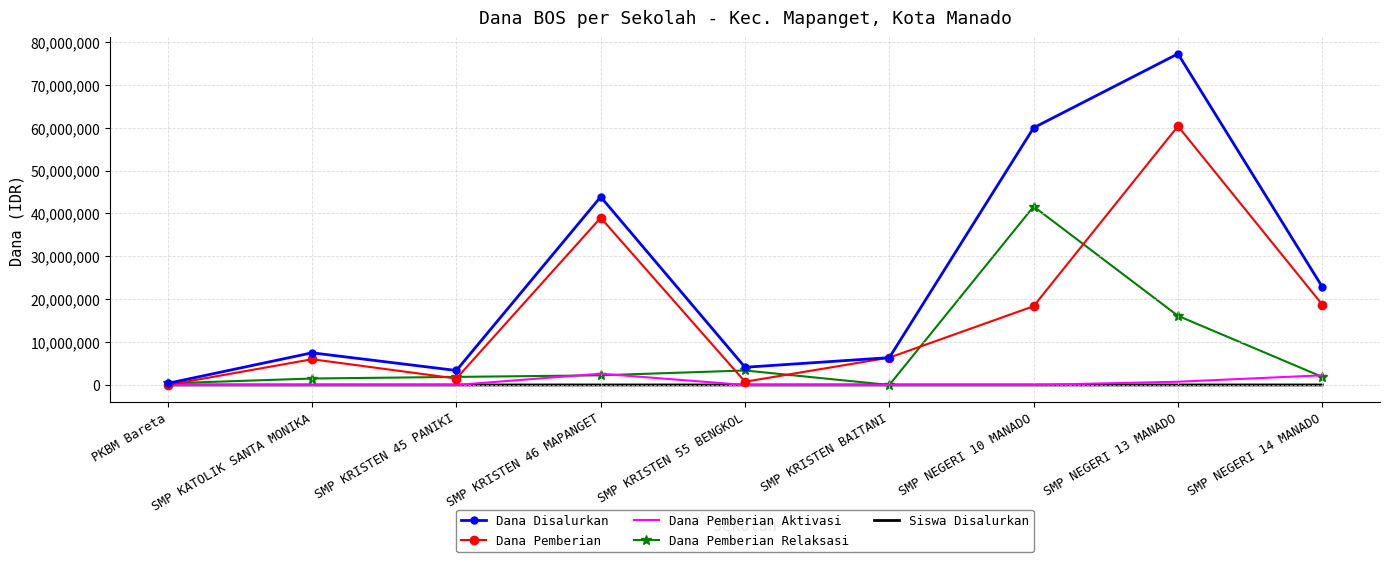

Is it true that Dana Pemberian equals 9021641 at SMP KRISTEN BAITANI?

False